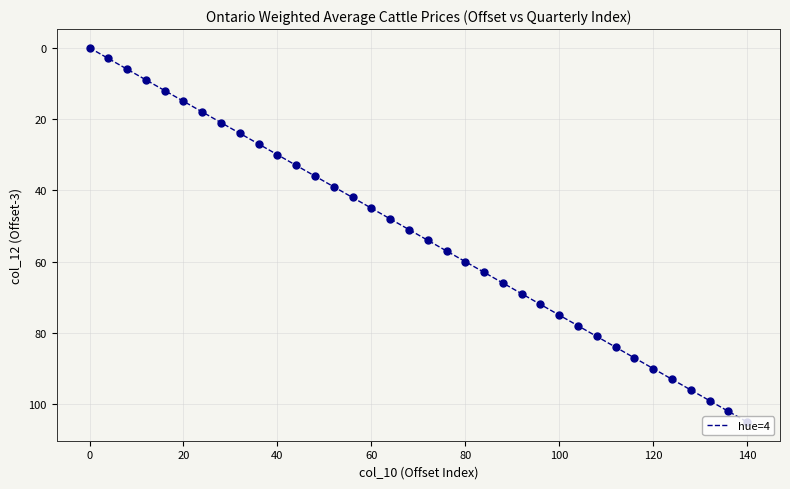

What is the maximum value shown in the chart?

105